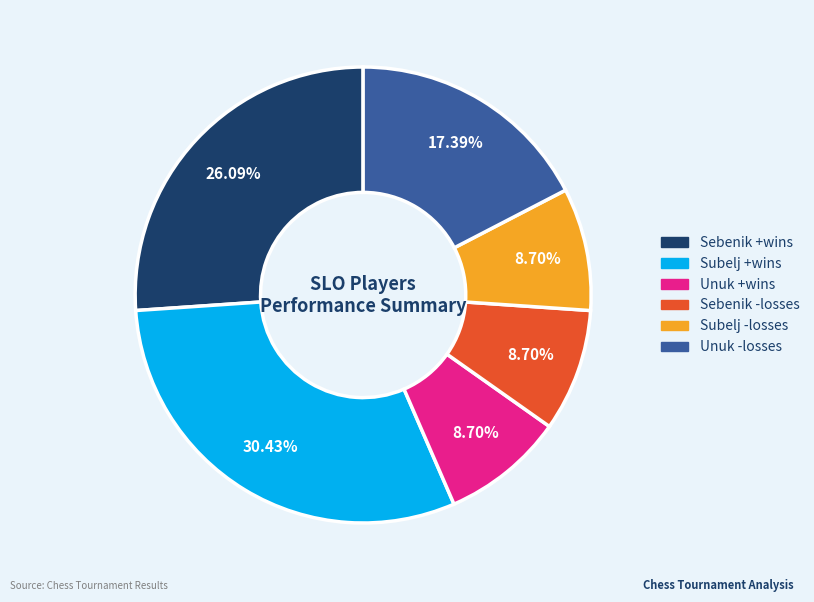

Count the number of slices in the pie.

6